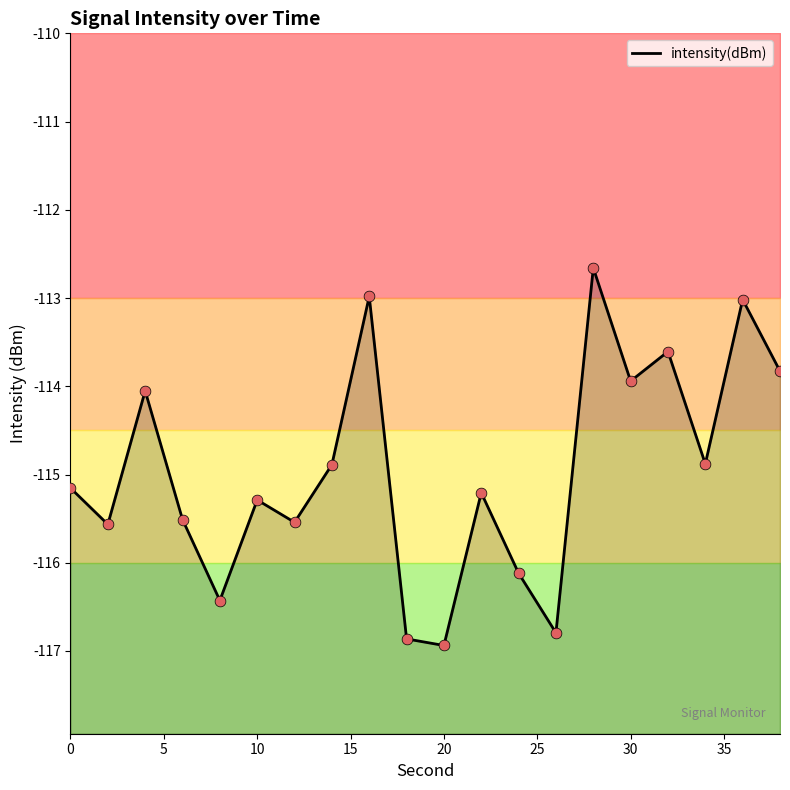

Which has a higher value, 30 or 20?

30